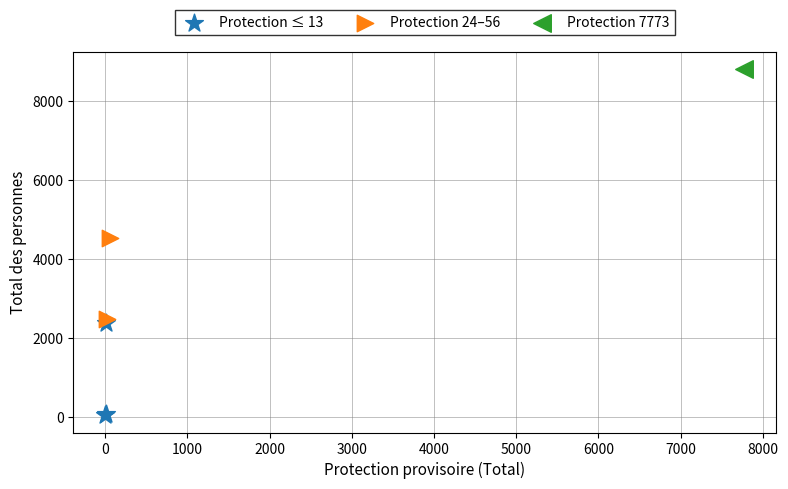

What are all the series names shown in the legend?

Protection ≤ 13, Protection 24–56, Protection 7773